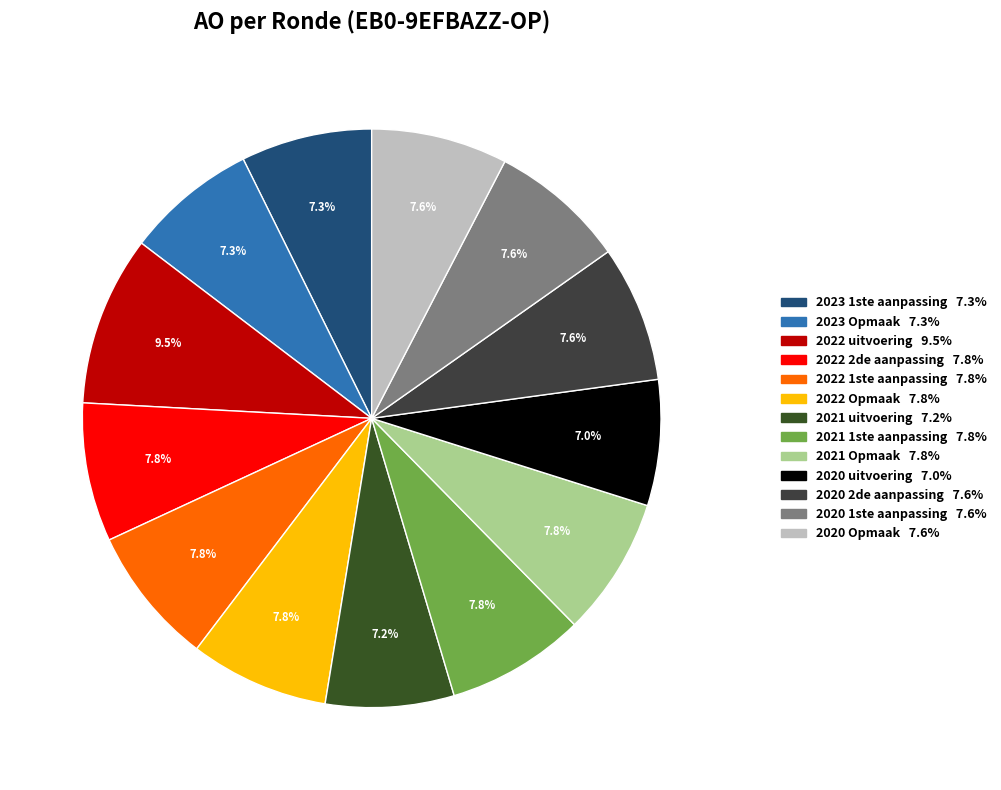

Which category has the smallest portion of the pie?

2020 uitvoering